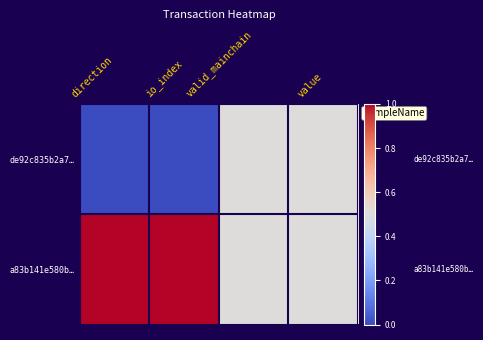

Reading right to left, transcribe all the data shown in this chart.

de92c835b2a7…: value=0.5	valid_mainchain=0.5	io_index=0.0	direction=0.0
a83b141e580b…: value=0.5	valid_mainchain=0.5	io_index=1.0	direction=1.0